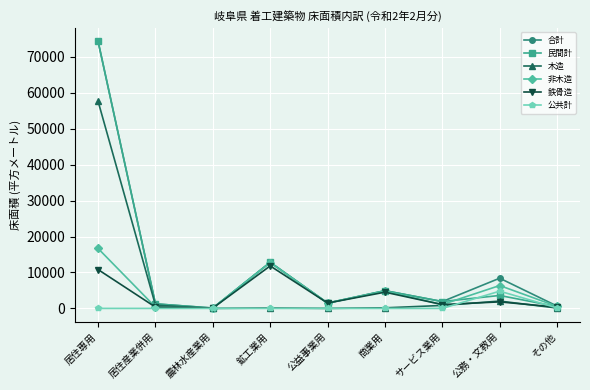

What is the minimum value for 合計?

96